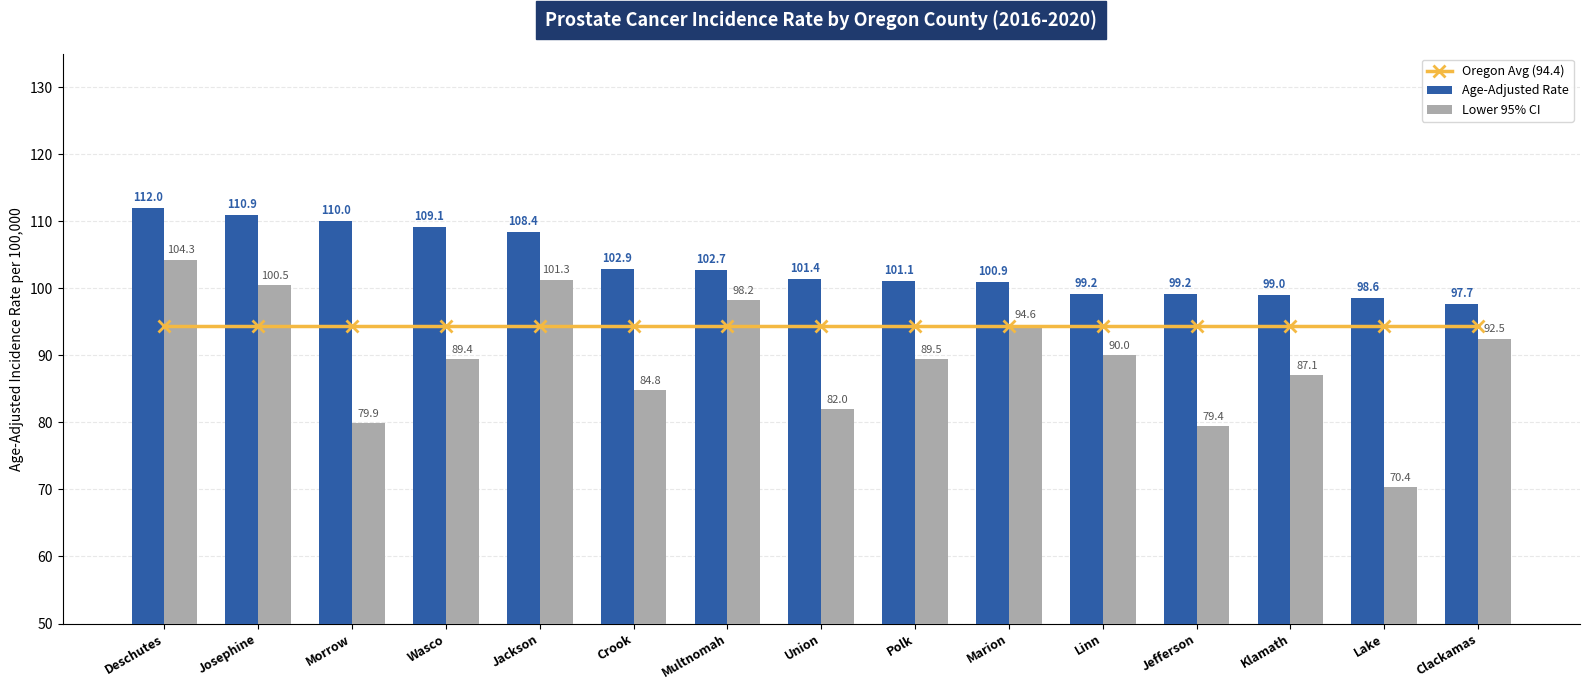

True or false: Lower 95% CI has a value of 146.3 at Clackamas.

False